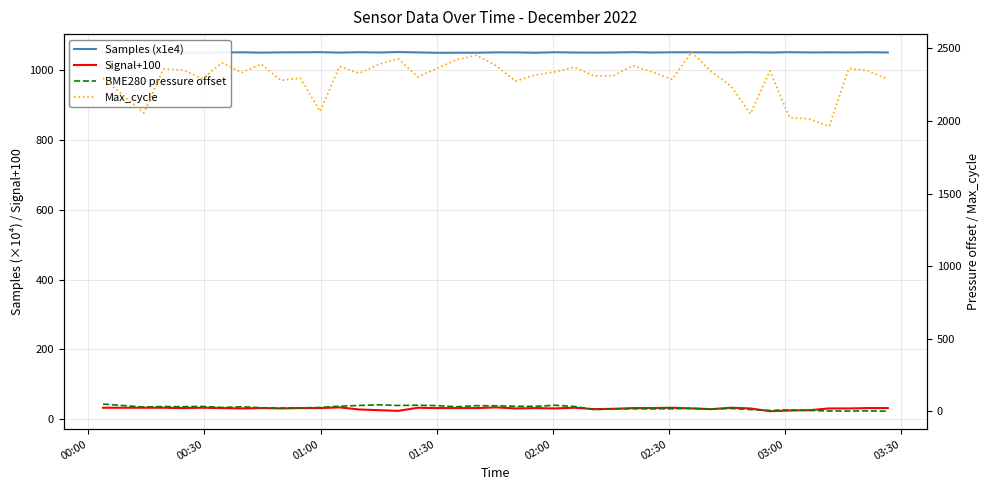

Rank the series at 02:00 from lowest to highest value.

Signal+100, BME280 pressure offset, Samples (x1e4), Max_cycle